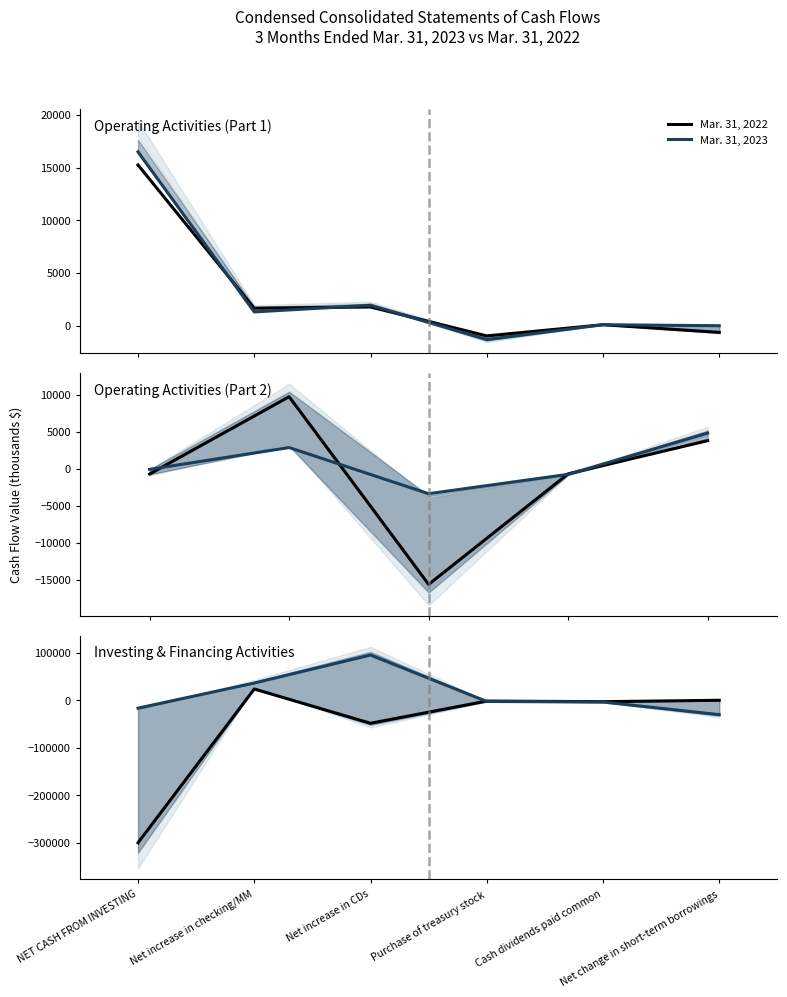

Is the value of Mar. 31, 2023 at Cash dividends paid common greater than the value of Mar. 31, 2022 at NET CASH FROM INVESTING?

Yes